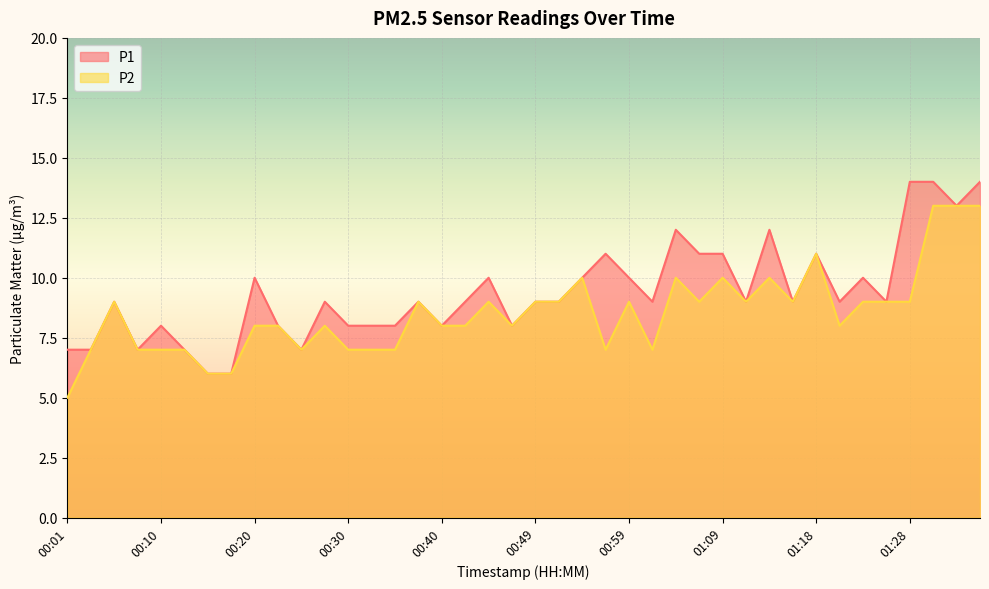

What position from the left is 00:25?

11